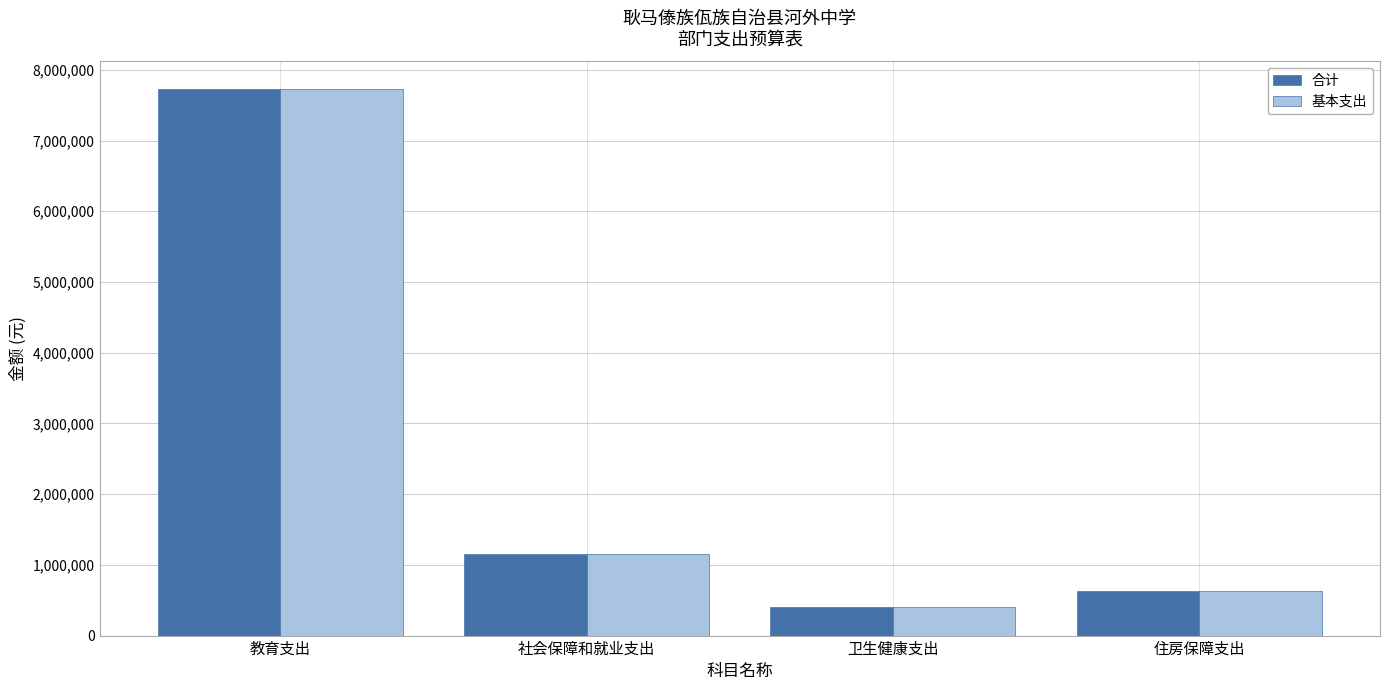

At which label does 合计 reach its peak?

教育支出